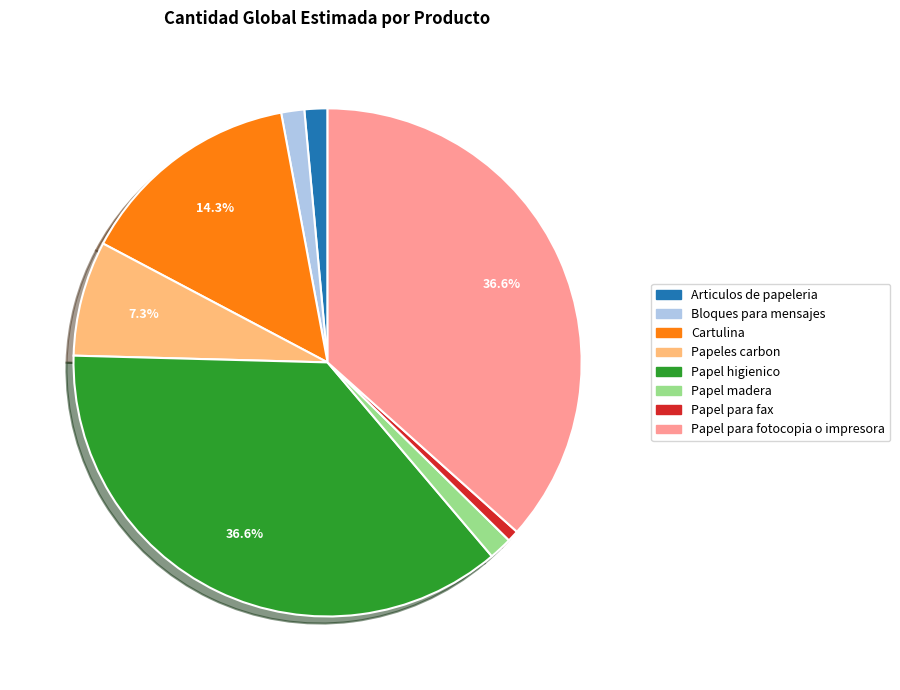

Is it true that Bloques para mensajes is 11% of the pie?

False